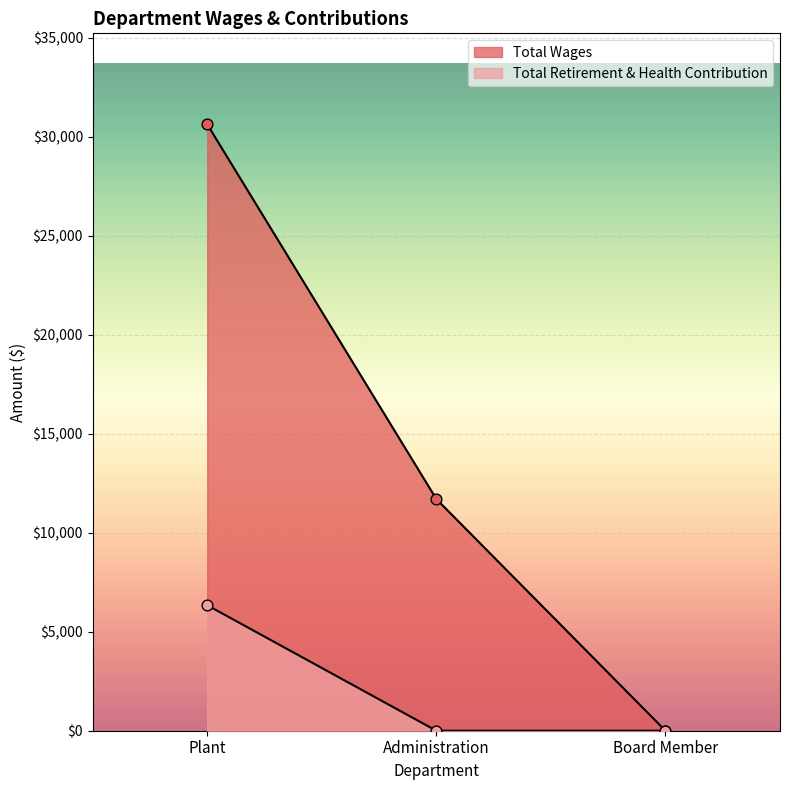

Which series reaches the minimum Y coordinate?

Total Wages